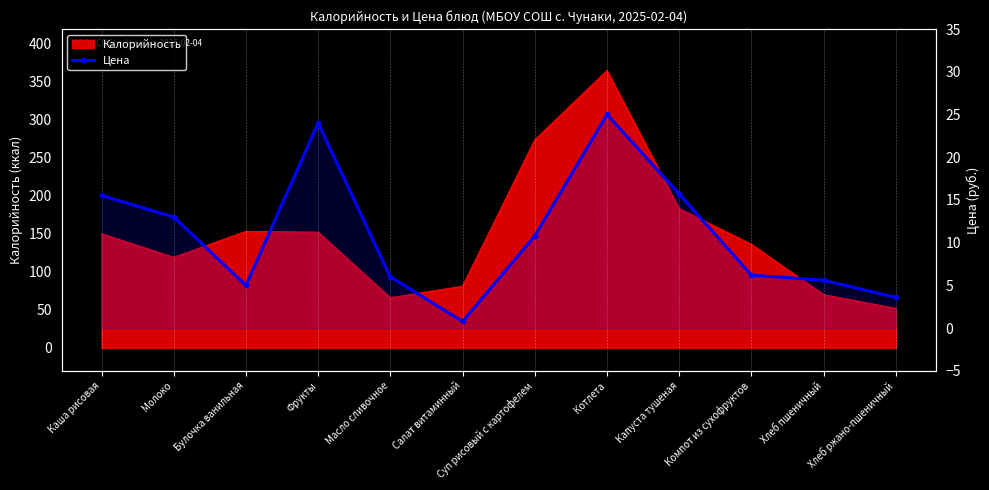

List the labels in order of value, largest first.

Котлета, Фрукты, Капуста тушеная, Каша рисовая, Молоко, Суп рисовый с картофелем, Компот из сухофруктов, Масло сливочное, Хлеб пшеничный, Булочка ванильная, Хлеб ржано-пшеничный, Салат витаминный